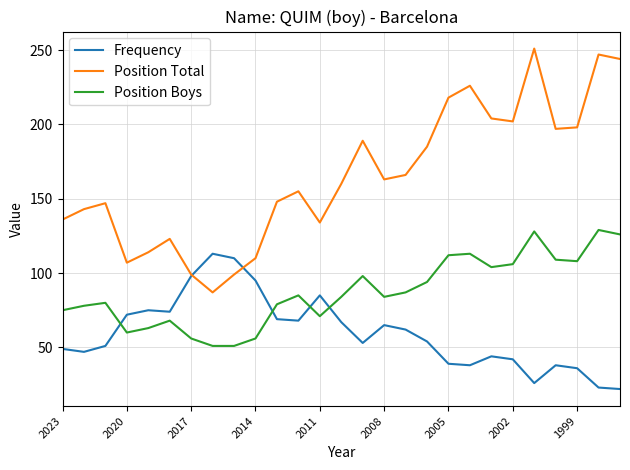

Which series has the largest range (max minus min)?

Position Total